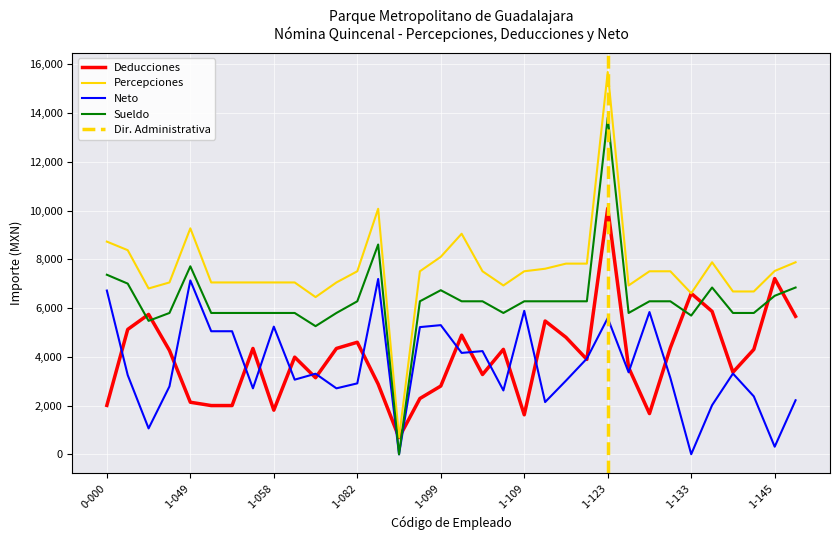

Which series has the largest range (max minus min)?

Percepciones